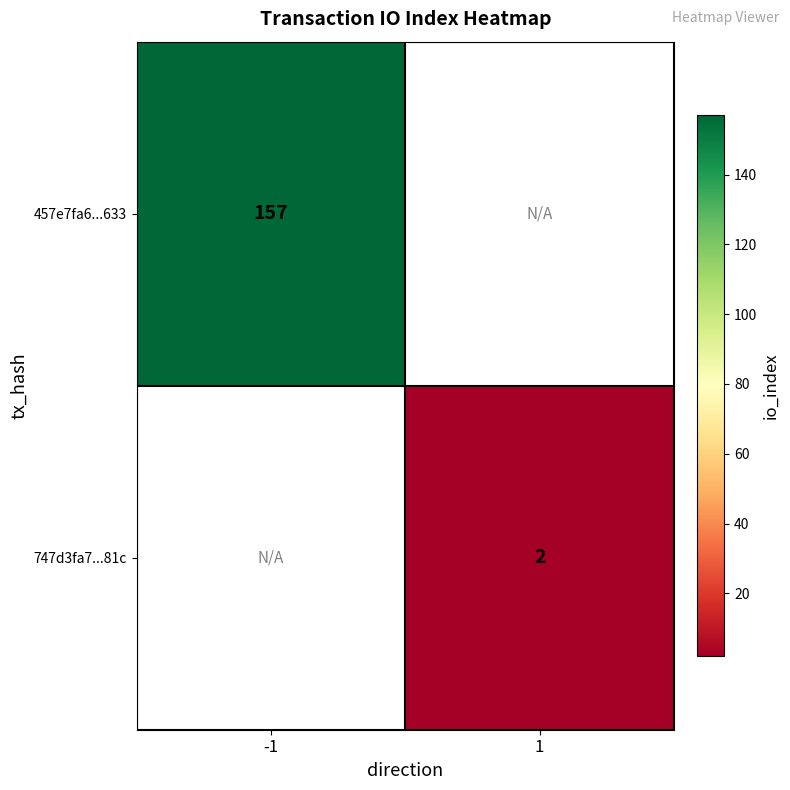

Count the number of categories in the chart.

2